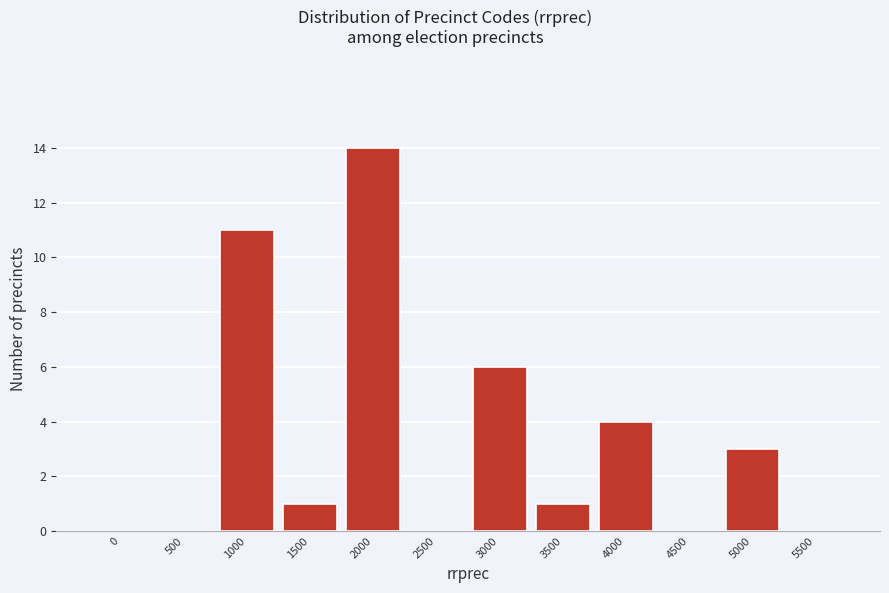

Reading right to left, transcribe all the data shown in this chart.

5500=0	5000=3	4500=0	4000=4	3500=1	3000=6	2500=0	2000=14	1500=1	1000=11	500=0	0=0